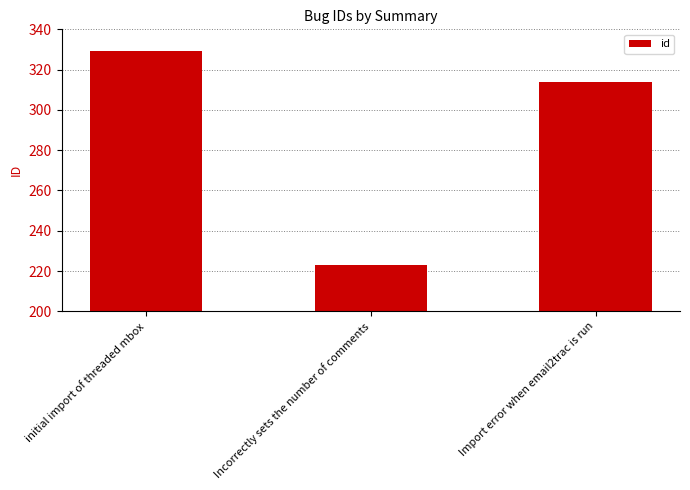

Where is the data nearest to the value 276?

Import error when email2trac is run